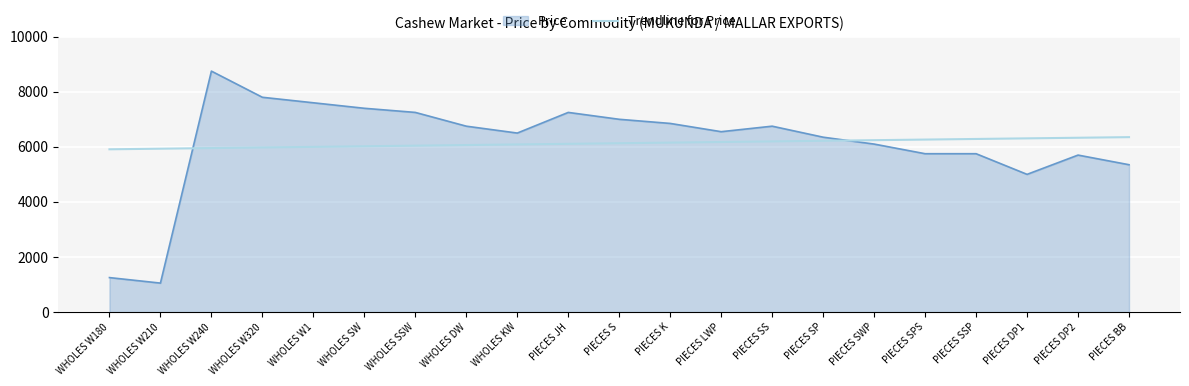

Read the Price value at WHOLES W210.

1050.0